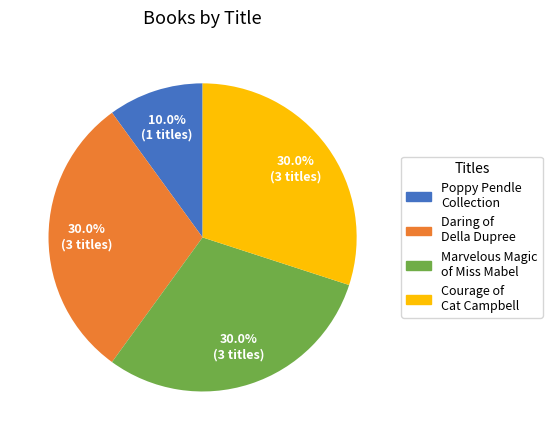

How many segments does this pie chart have?

4